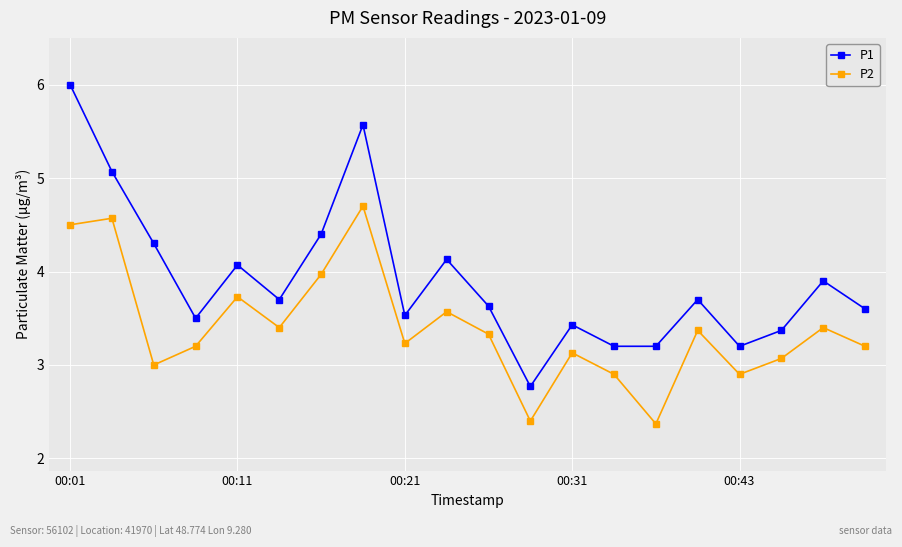

What is the value of the P1 point at the 7th from the left?

4.4